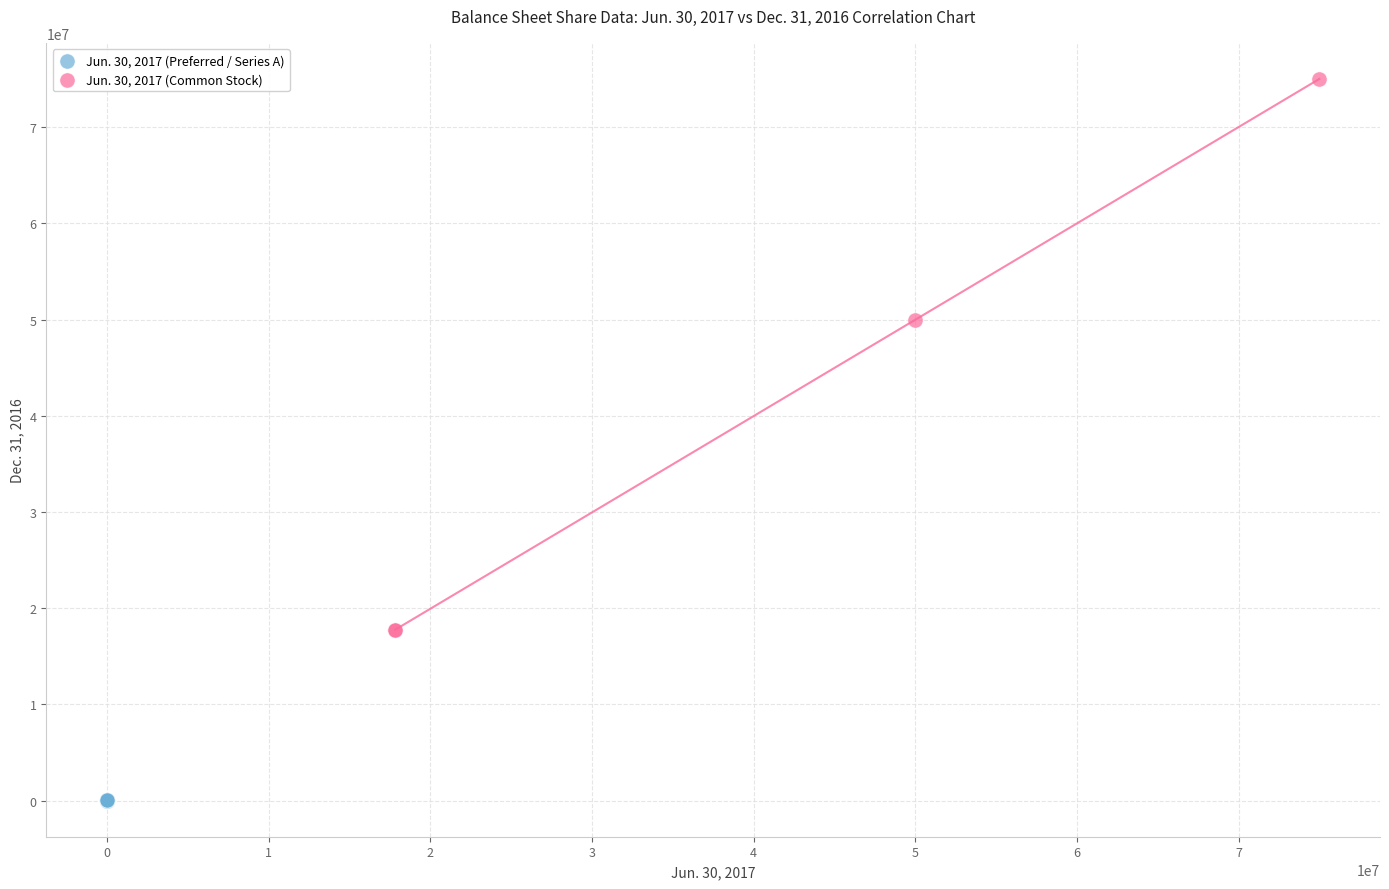

What are all the series names shown in the legend?

Jun. 30, 2017 (Preferred / Series A), Jun. 30, 2017 (Common Stock)